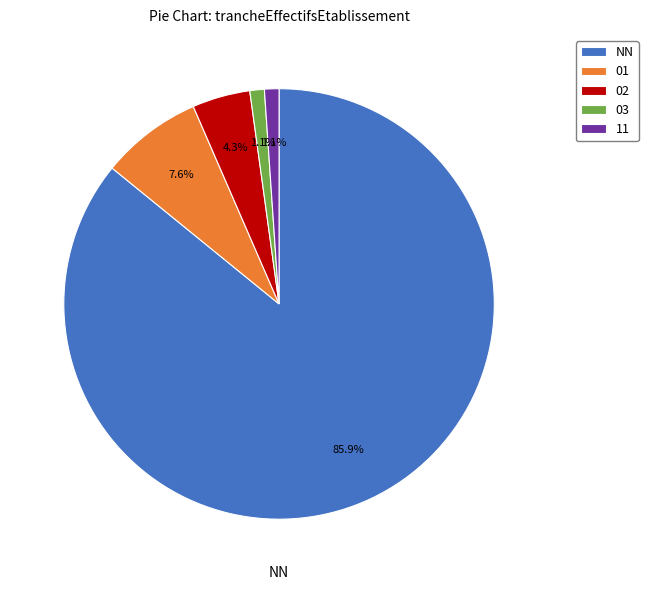

What percentage is the 01 slice, to the nearest percent?

8%